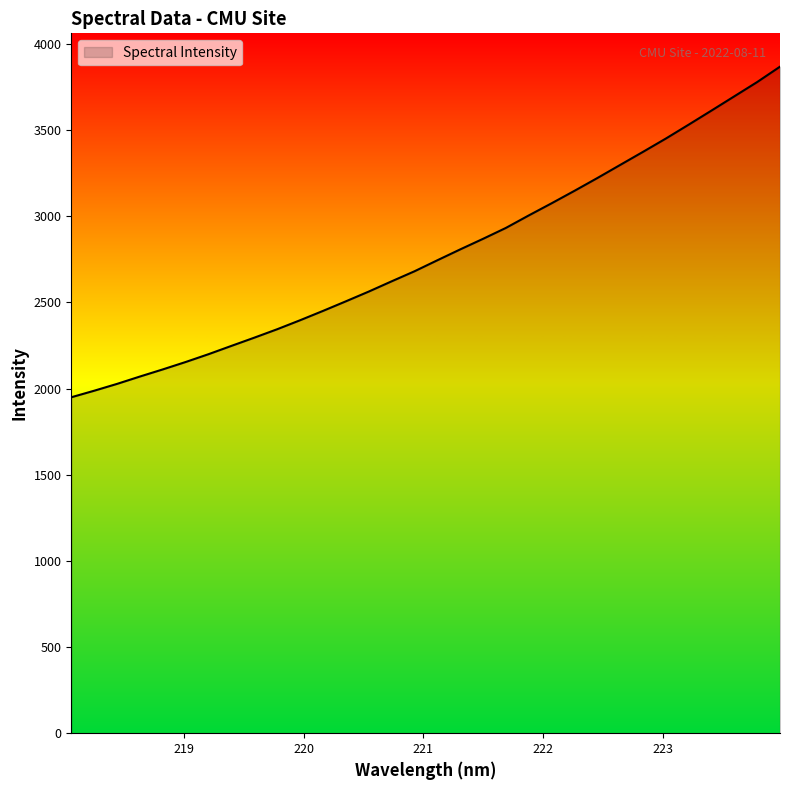

True or false: there are more than 2 points higher than both neighbors.

False